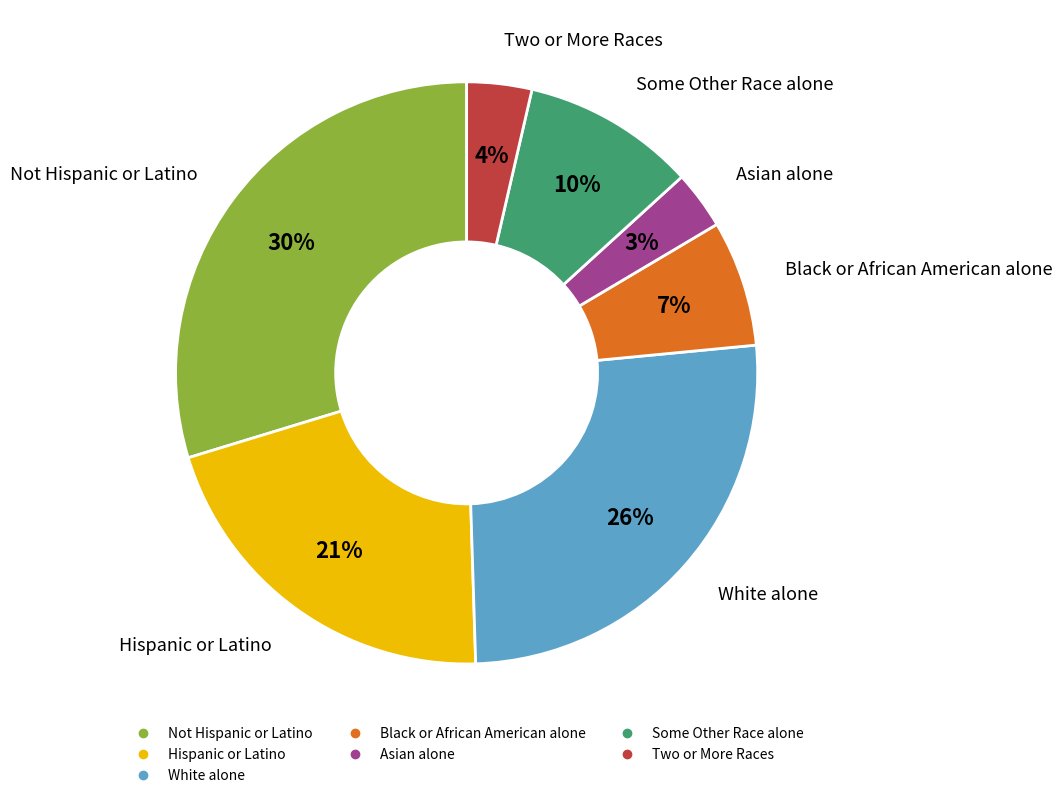

Count the number of slices in the pie.

7